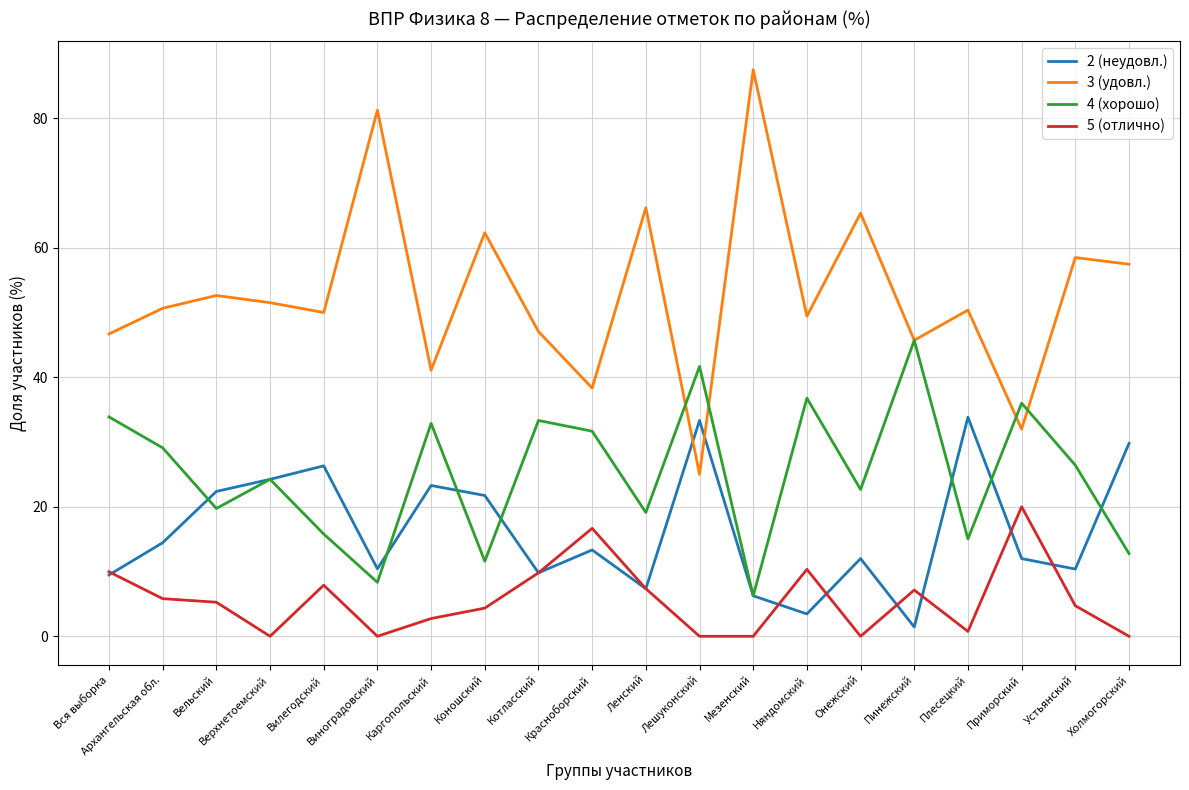

Which series has the largest range (max minus min)?

3 (удовл.)